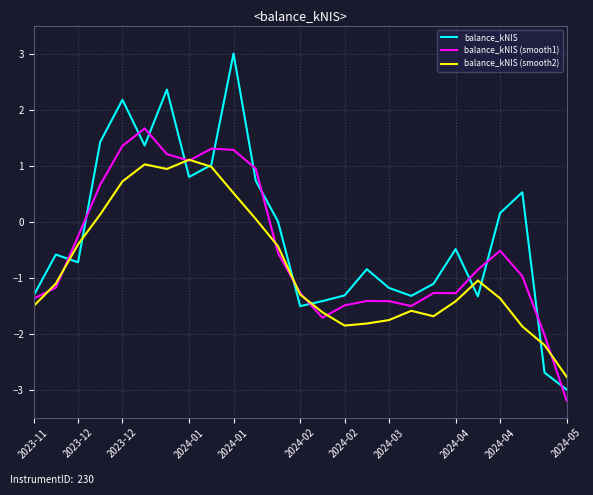

Rank the series by their maximum value, from highest to lowest.

balance_kNIS, balance_kNIS (smooth1), balance_kNIS (smooth2)